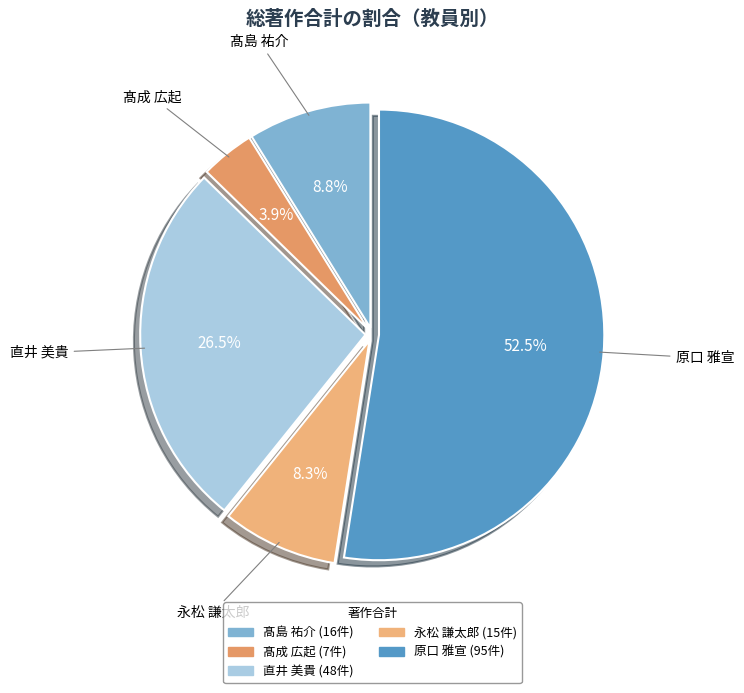

To the nearest percent, what is the average slice percentage?

20%